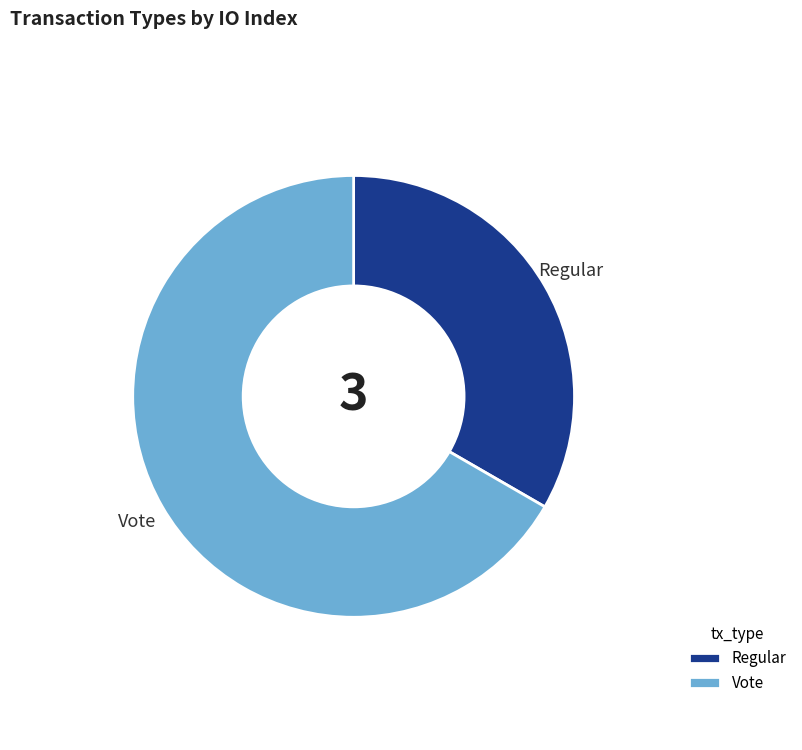

Rank the categories by value from highest to lowest.

Vote, Regular